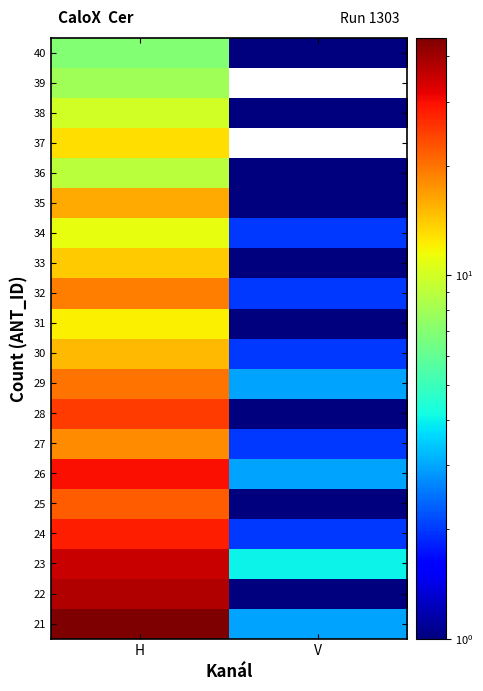

At which label is 31 closest to 6?

V